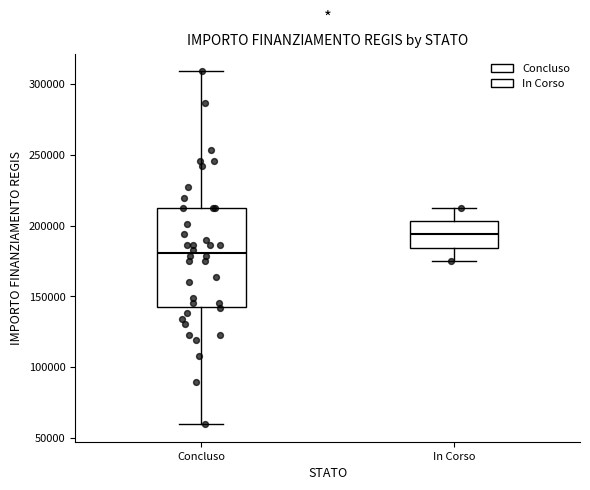

Reading left to right, read every box against the y-axis: the position of its median line, the range the box covers, and the ends of its whiskers. The values are not printed on the chart, so give them approximately, as read against the axis.

Concluso: median 180000, box 145000 to 210000, whiskers 60000 to 310000
In Corso: median 195000, box 185000 to 205000, whiskers 175000 to 210000